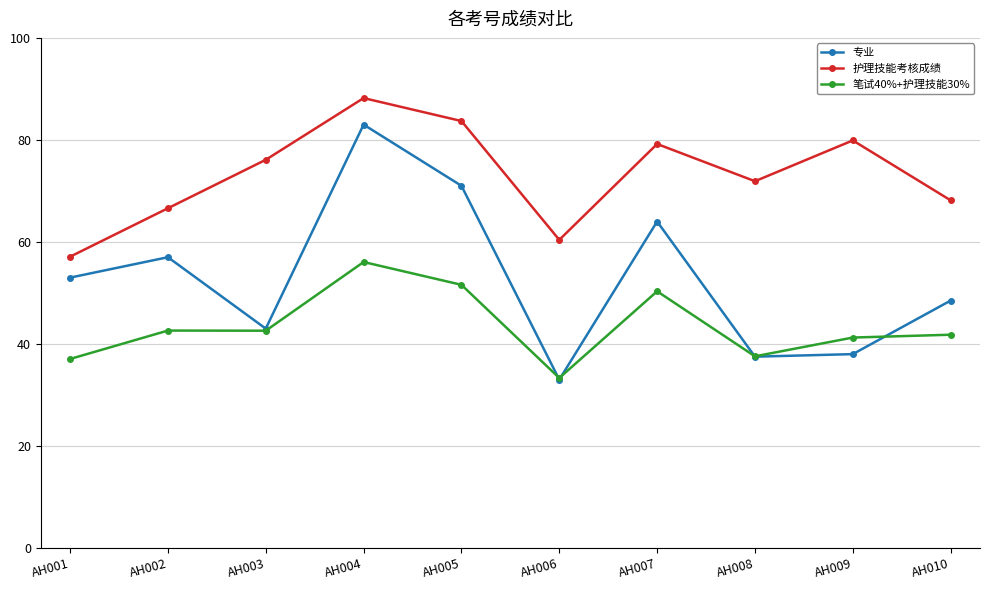

Where is the first local maximum for 护理技能考核成绩?

AH004